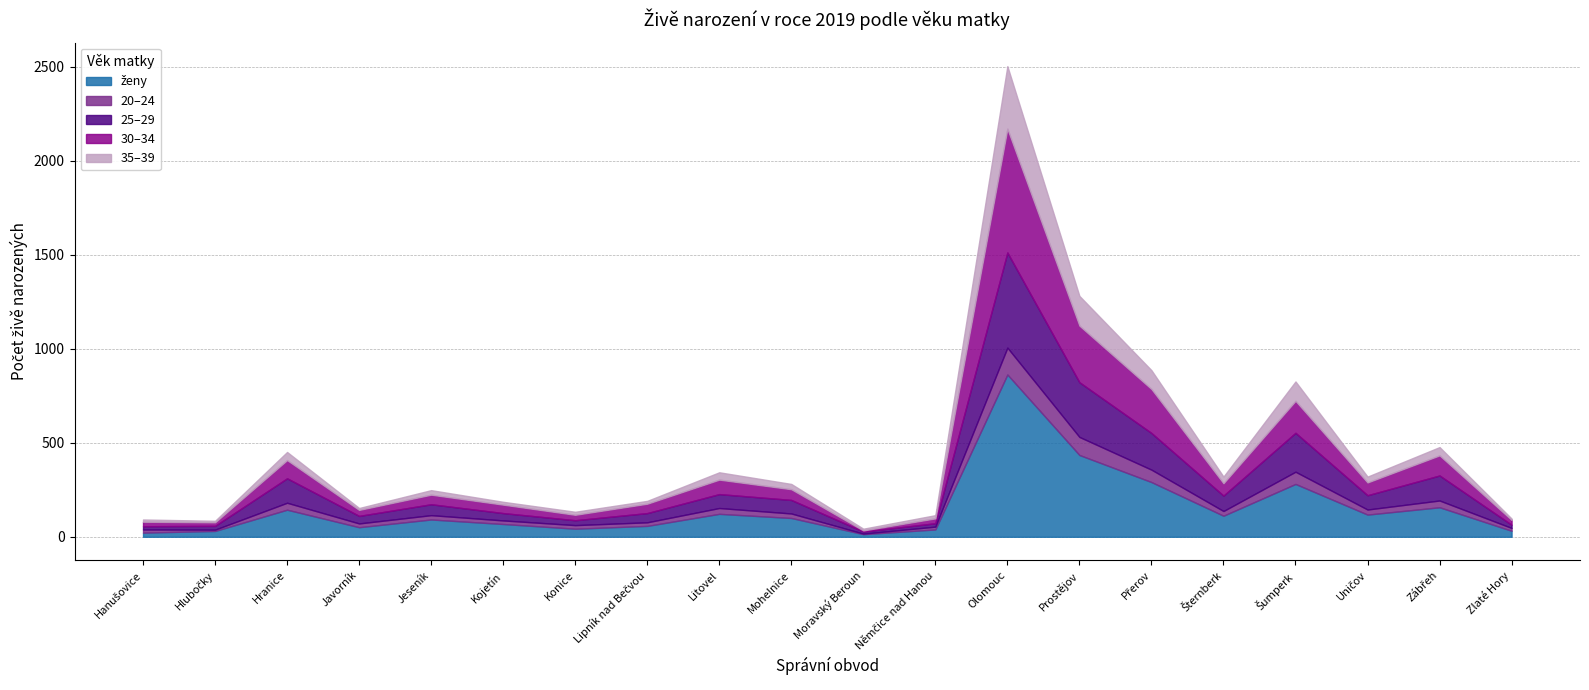

Rank the categories by 35–39 value from highest to lowest.

Olomouc, Prostějov, Šumperk, Přerov, Zábřeh, Hranice, Litovel, Šternberk, Uničov, Mohelnice, Jeseník, Němčice nad Hanou, Konice, Kojetín, Lipník nad Bečvou, Hanušovice, Javorník, Moravský Beroun, Hlubočky, Zlaté Hory